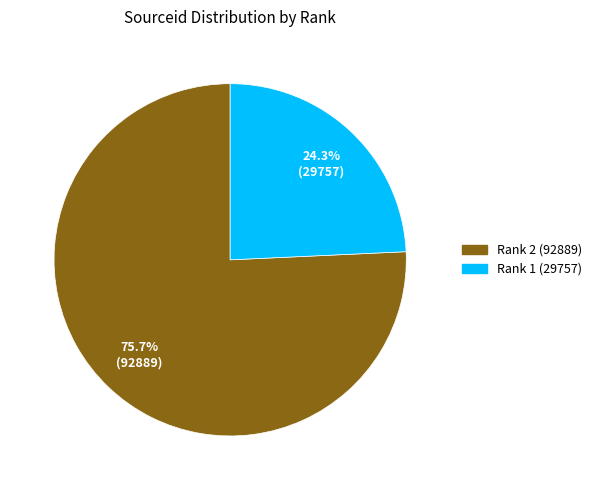

Which slice is the smallest?

Rank 1 (29757)